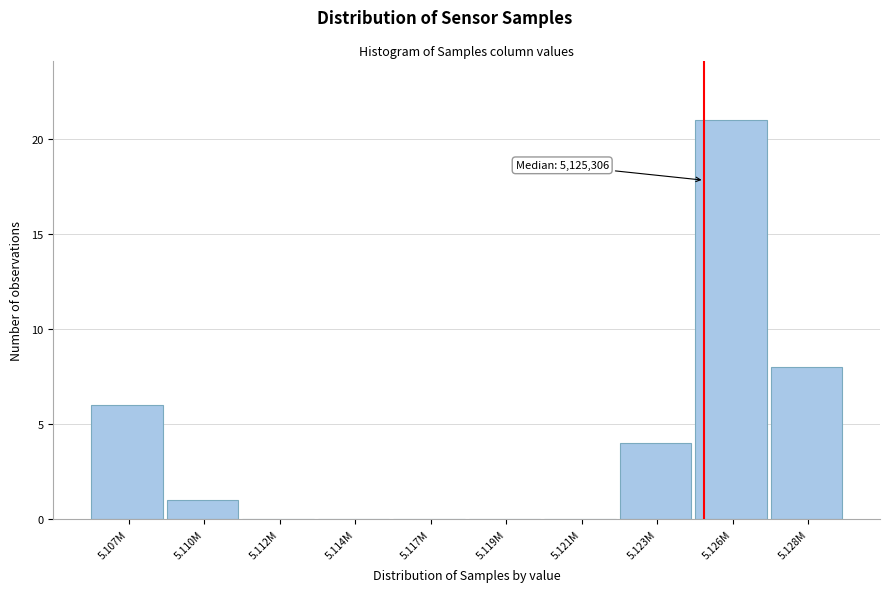

Reading left to right, what are all the values shown in this chart?

5.107M=6	5.110M=1	5.112M=0	5.114M=0	5.117M=0	5.119M=0	5.121M=0	5.123M=4	5.126M=21	5.128M=8